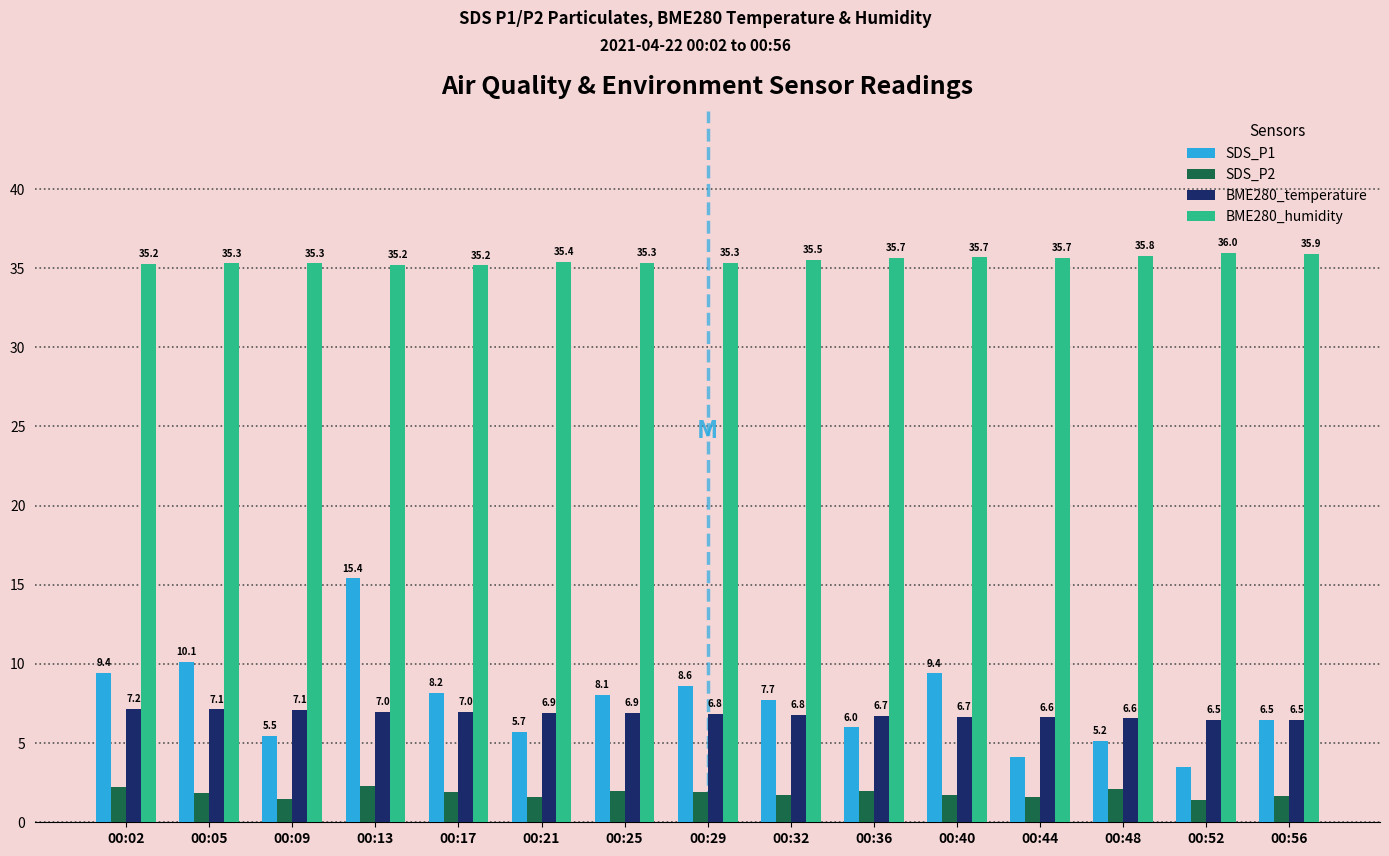

Which category has the highest value in the SDS_P1 series?

00:13